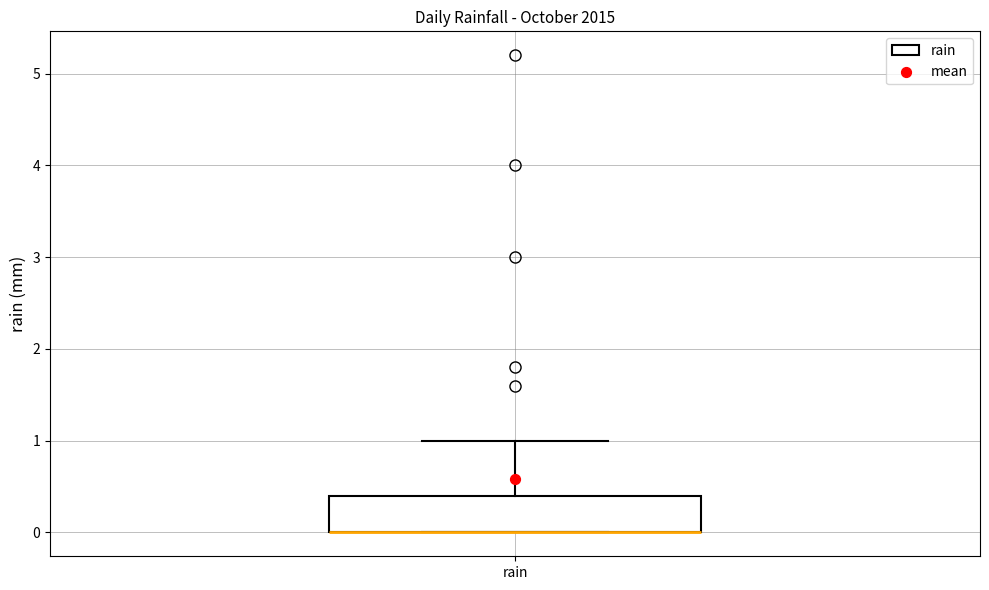

Transcribe this box plot: give where the median line is, the range the box spans, and where the two whiskers end, as read against the y-axis. The values are not printed on the chart, so give them approximately, as read against the axis.

median 0.0 (drawn on the box's lower edge), box 0.0 to 0.4, whiskers 0.0 to 1.0